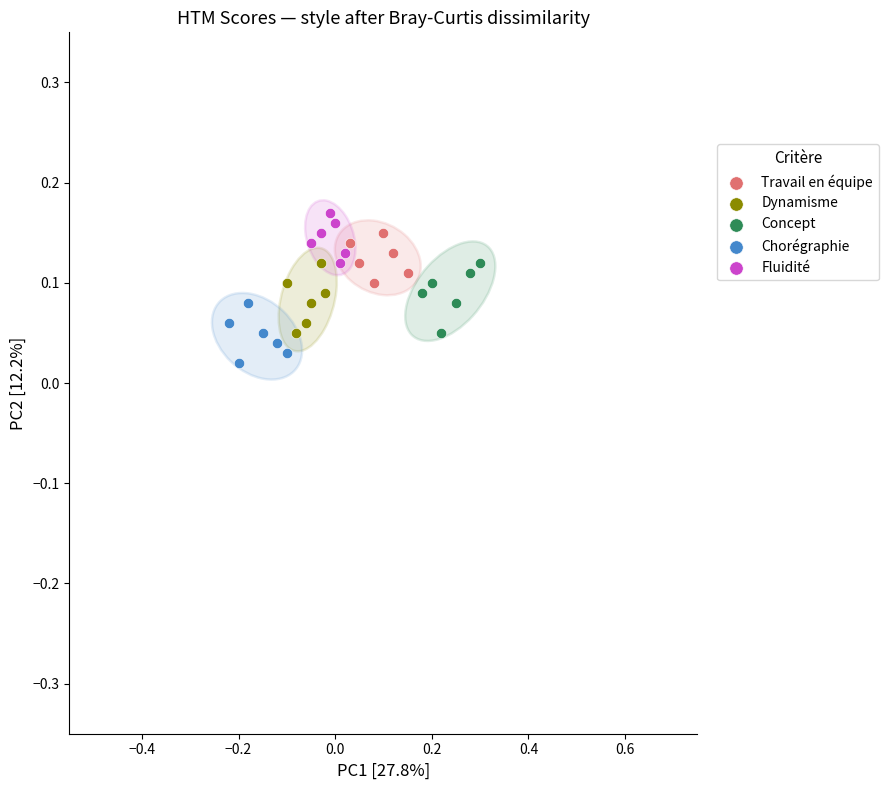

Which series reaches the minimum Y coordinate?

Chorégraphie